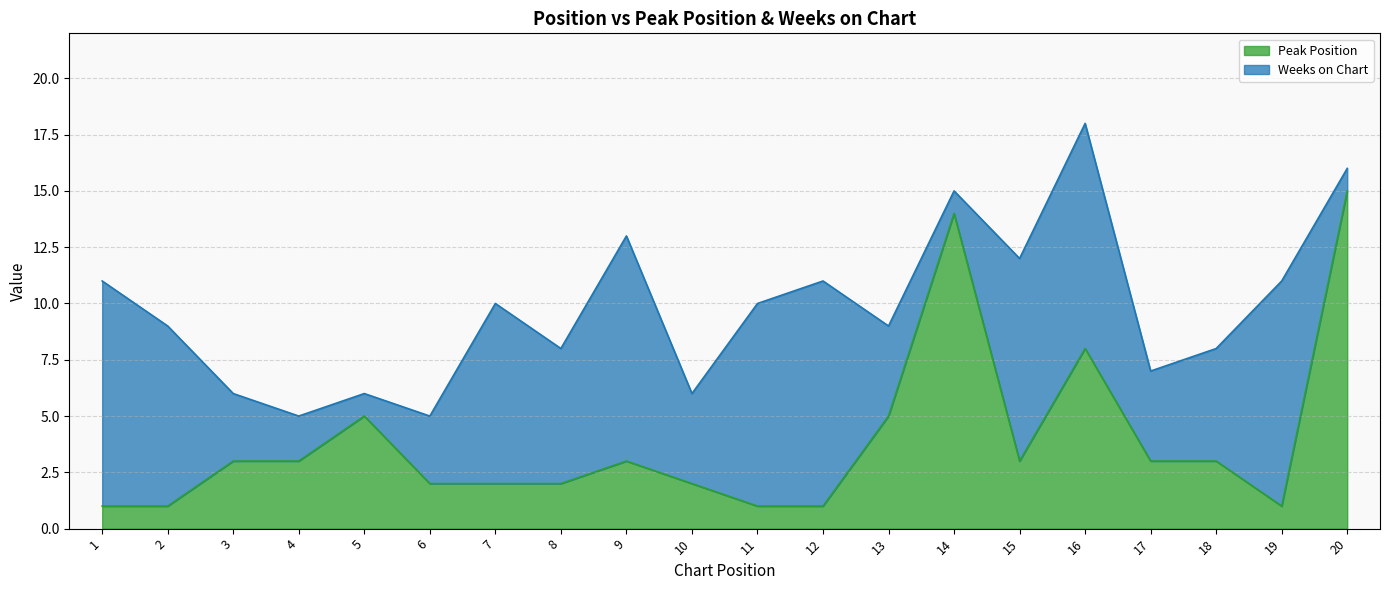

What is the difference between the maximum and second lowest values?

14